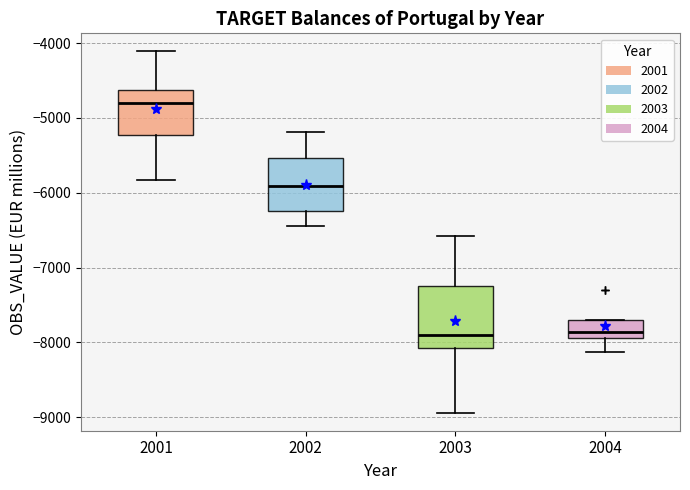

Which box's median line is the highest?

2001